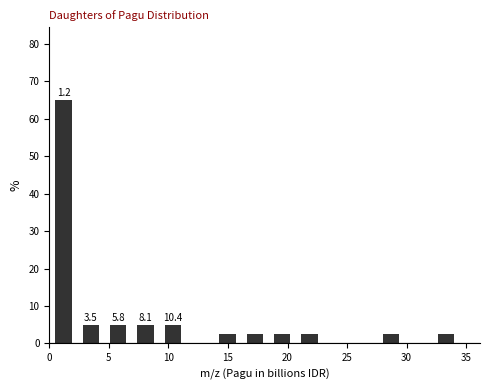

Which range on the x-axis has the tallest bar?

0.0 to 2.5